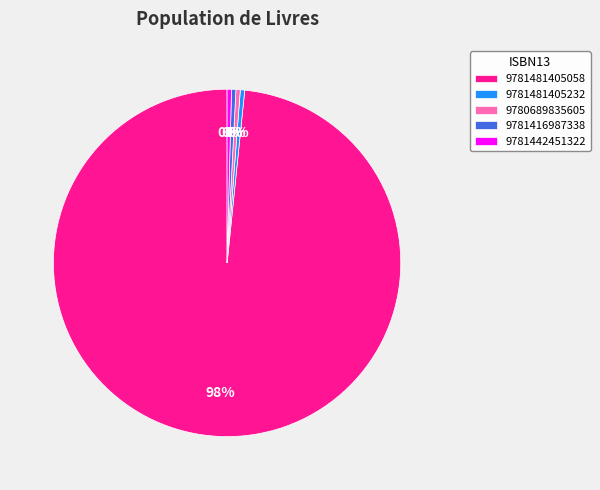

True or false: 9781416987338 accounts for 0% of the total.

True